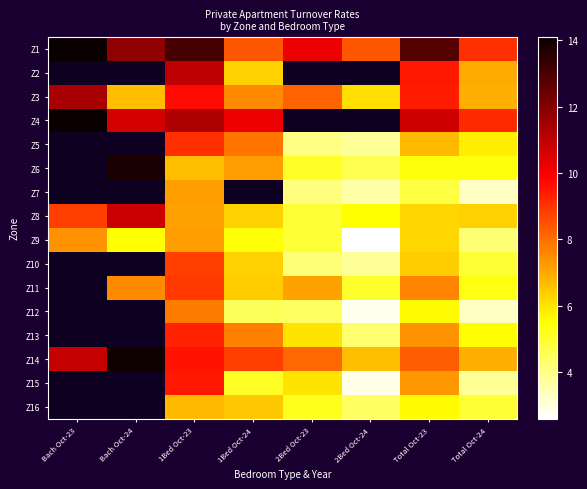

How many series are shown in this chart?

16